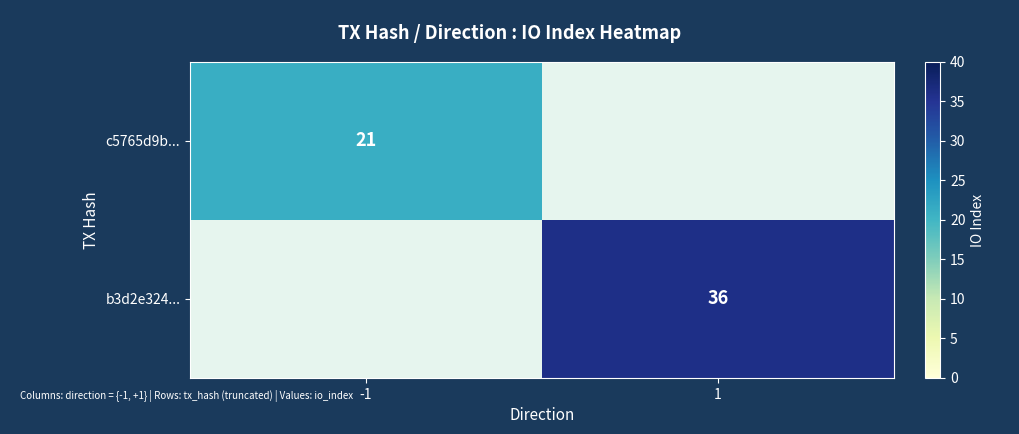

Is the value of c5765d9b... at -1 greater than the value of b3d2e324... at 1?

No